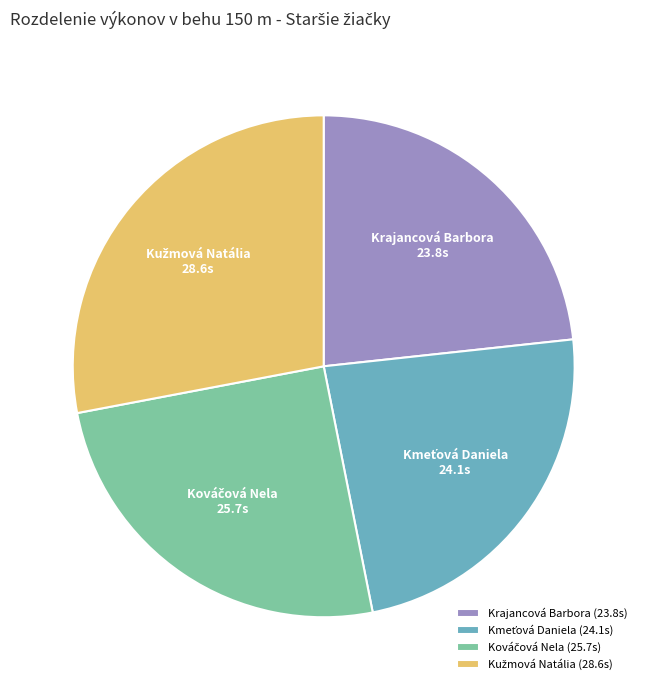

True or false: Krajancová Barbora accounts for 23% of the total.

True